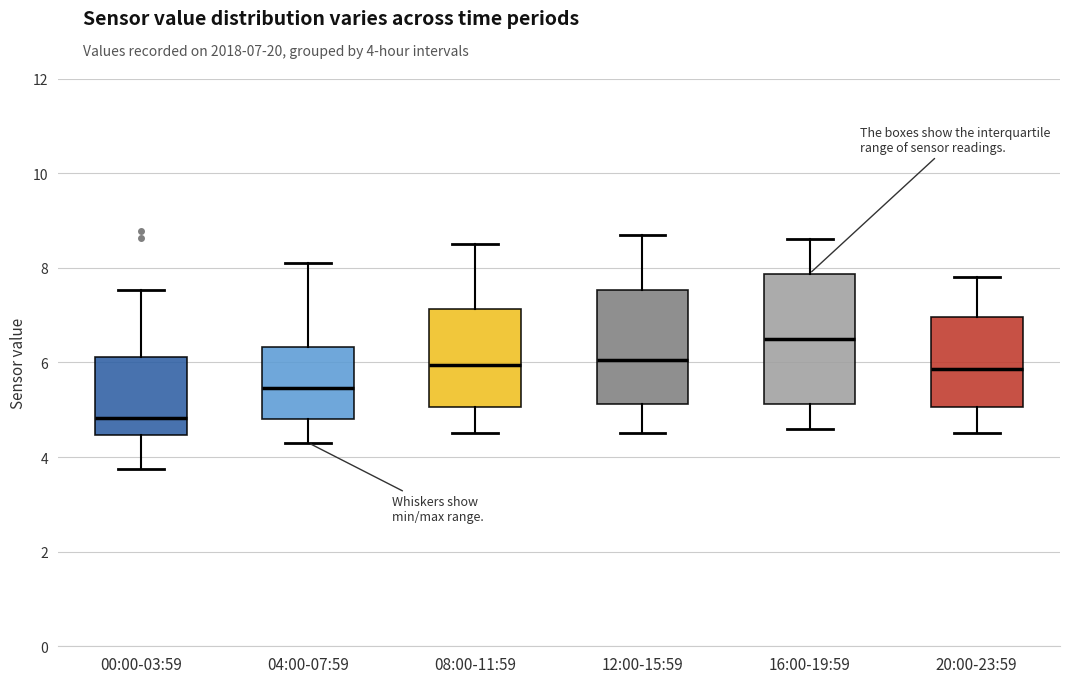

Which box's median line is the lowest?

00:00-03:59